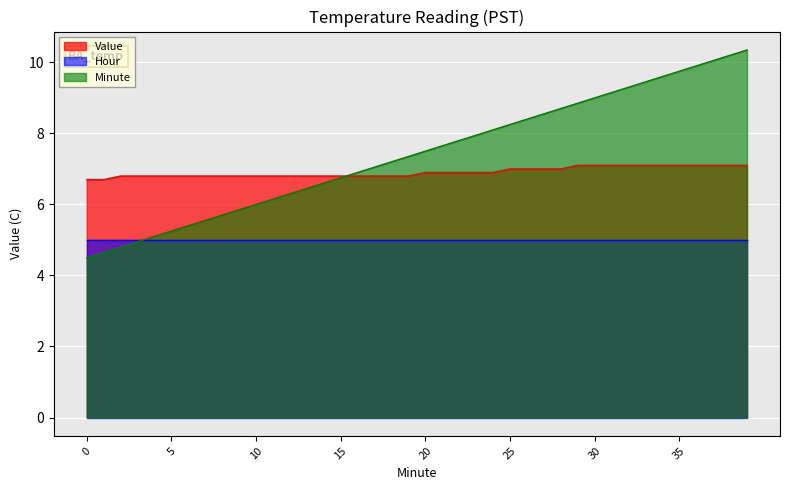

List the series in order of their overall mean, lowest first.

Hour, Value, Minute